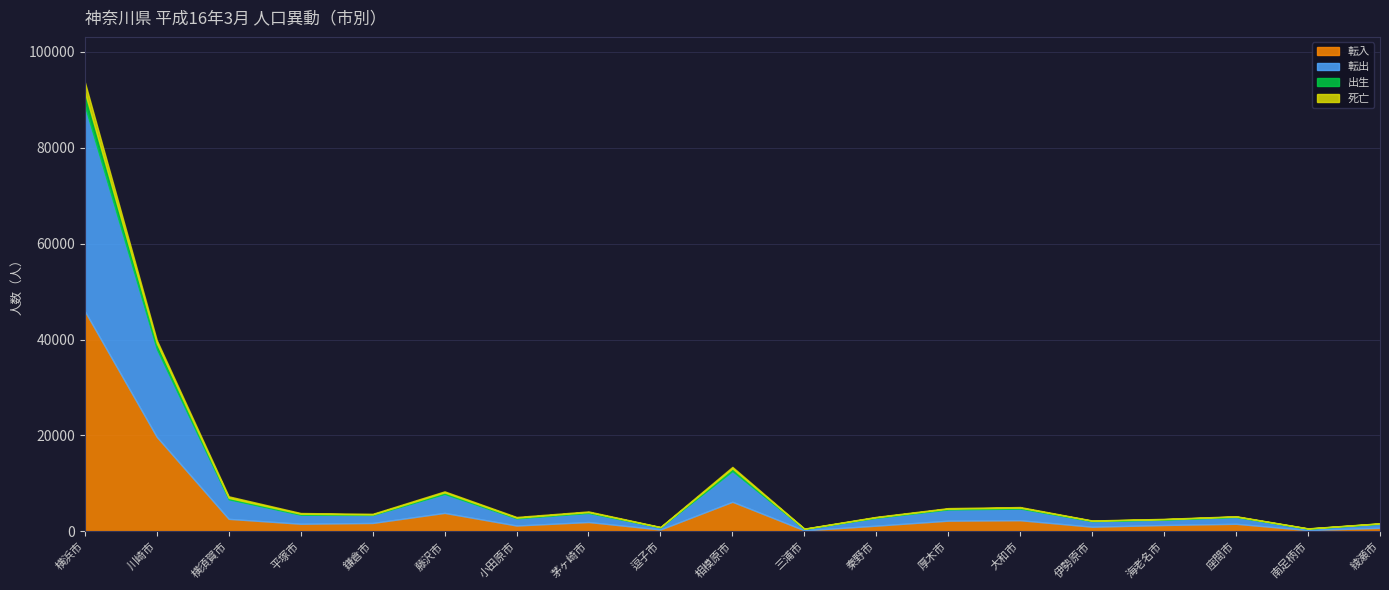

In 転出, how many points are lower than both neighbors (excluding endpoints)?

6